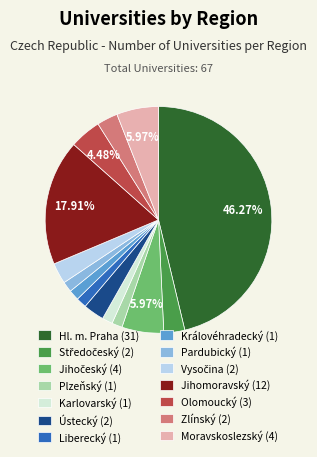

The Liberecký slice represents 11% of the pie. True or false?

False